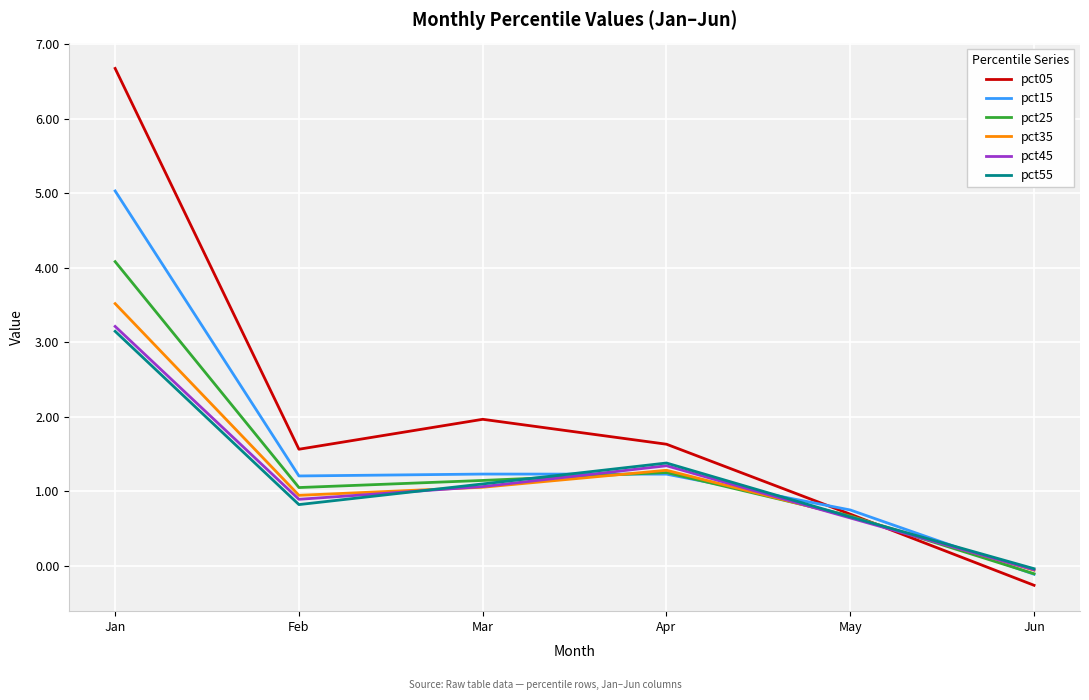

What are all the series names shown in the legend?

pct05, pct15, pct25, pct35, pct45, pct55